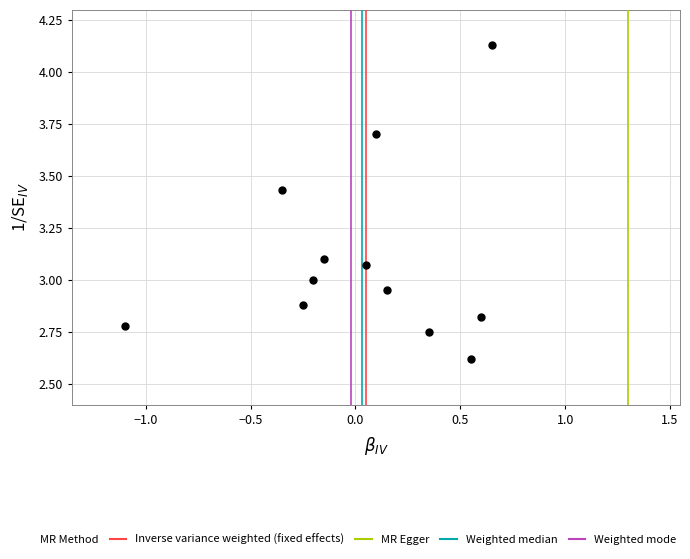

What is the range of X values (max minus min)?

1.8